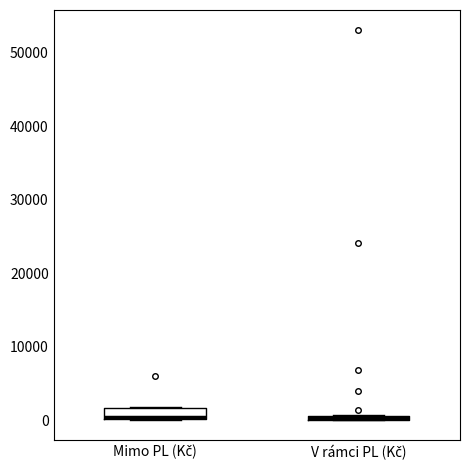

Which box is the tallest, from its lower edge to its upper edge?

Mimo PL (Kč)